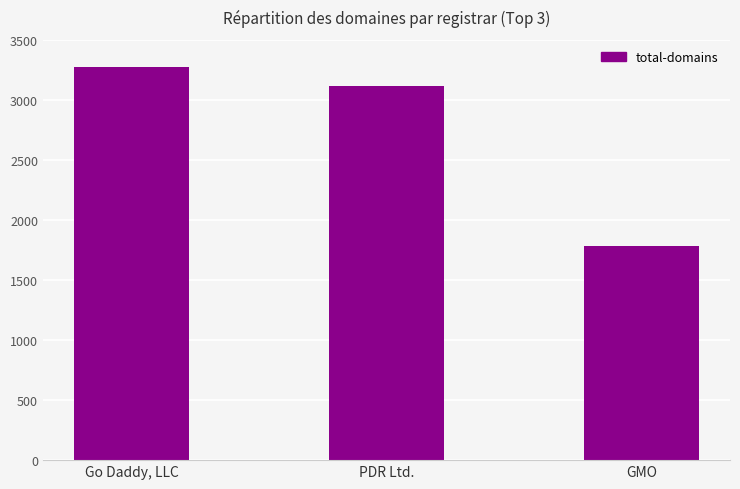

Does the chart contain stacked bars?

No